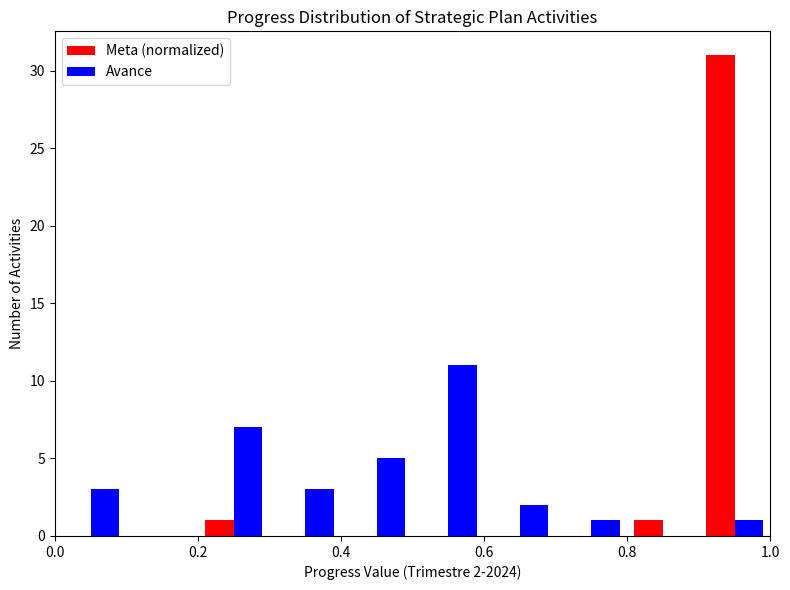

In the Meta (normalized) series, which range on the x-axis has the tallest bar?

0.9 to 1.0